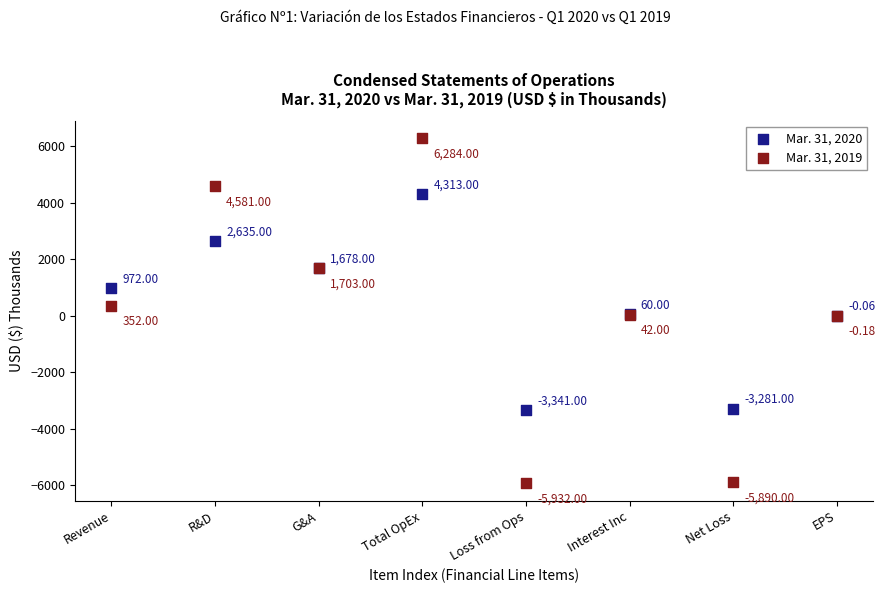

Which series contains the lowest Y value?

Mar. 31, 2019